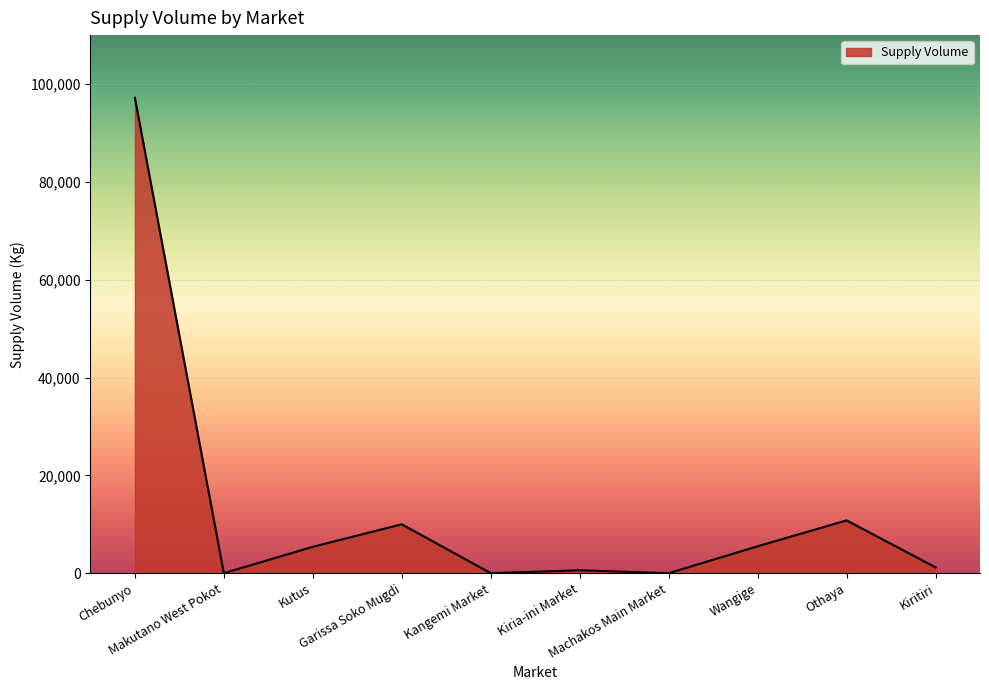

What is the difference between the maximum and minimum values?

97200